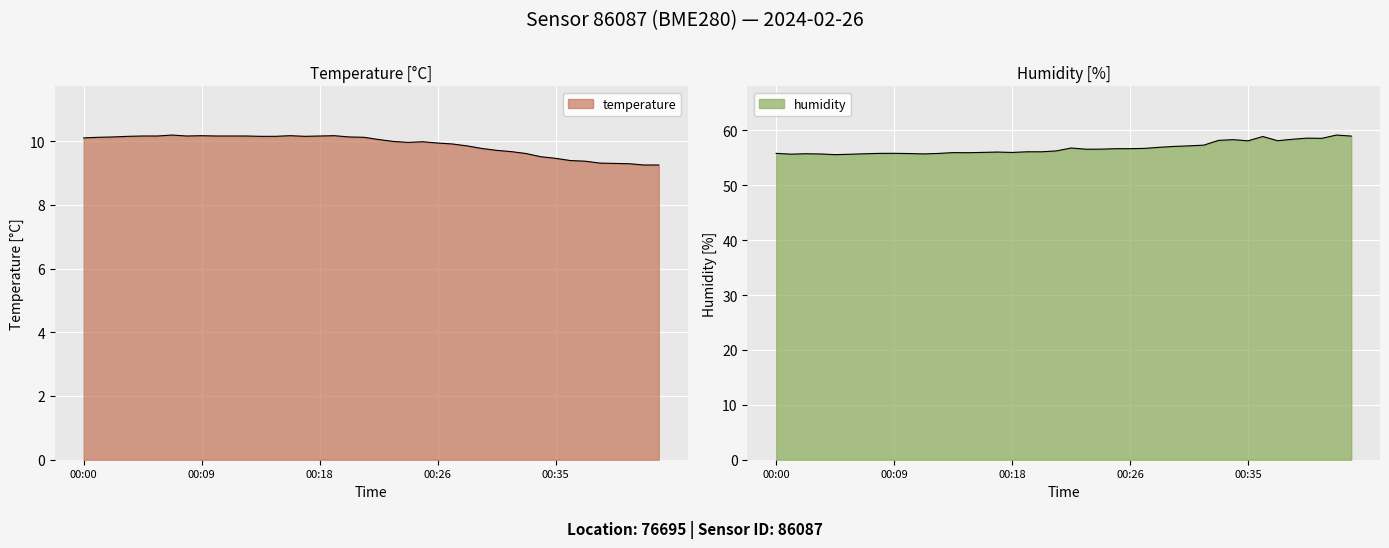

How many distinct data groups are displayed?

2